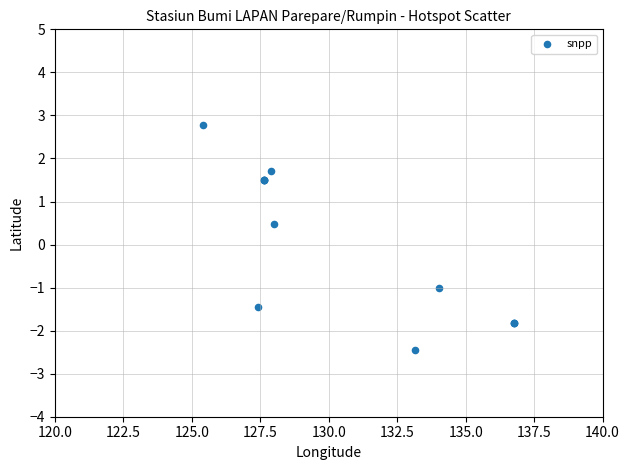

What Y value in the scatter plot is closest to 0?

0.5